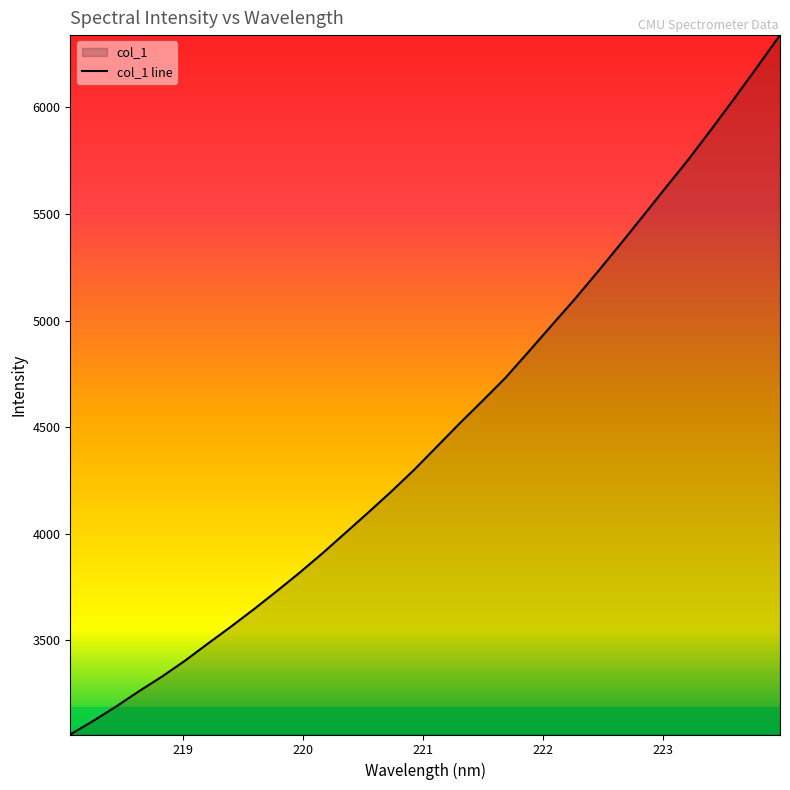

What is the difference between the maximum and minimum values?

3280.2